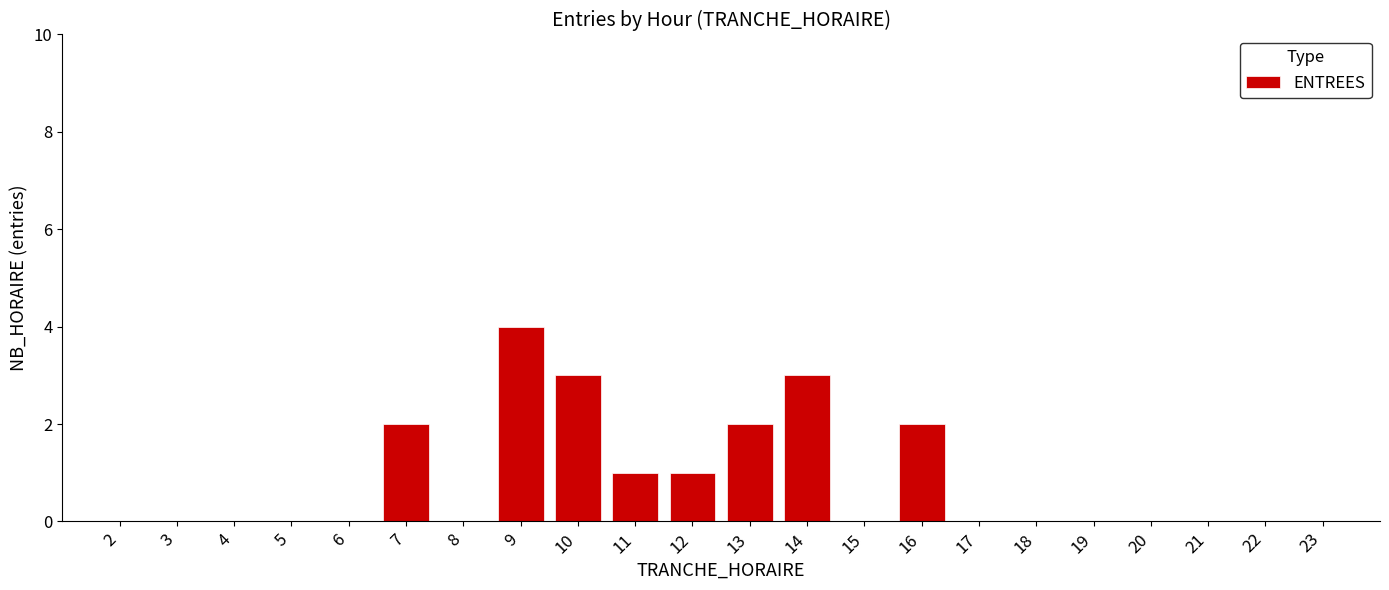

Reading left to right, extract all data points from this chart.

2=0	3=0	4=0	5=0	6=0	7=2	8=0	9=4	10=3	11=1	12=1	13=2	14=3	15=0	16=2	17=0	18=0	19=0	20=0	21=0	22=0	23=0